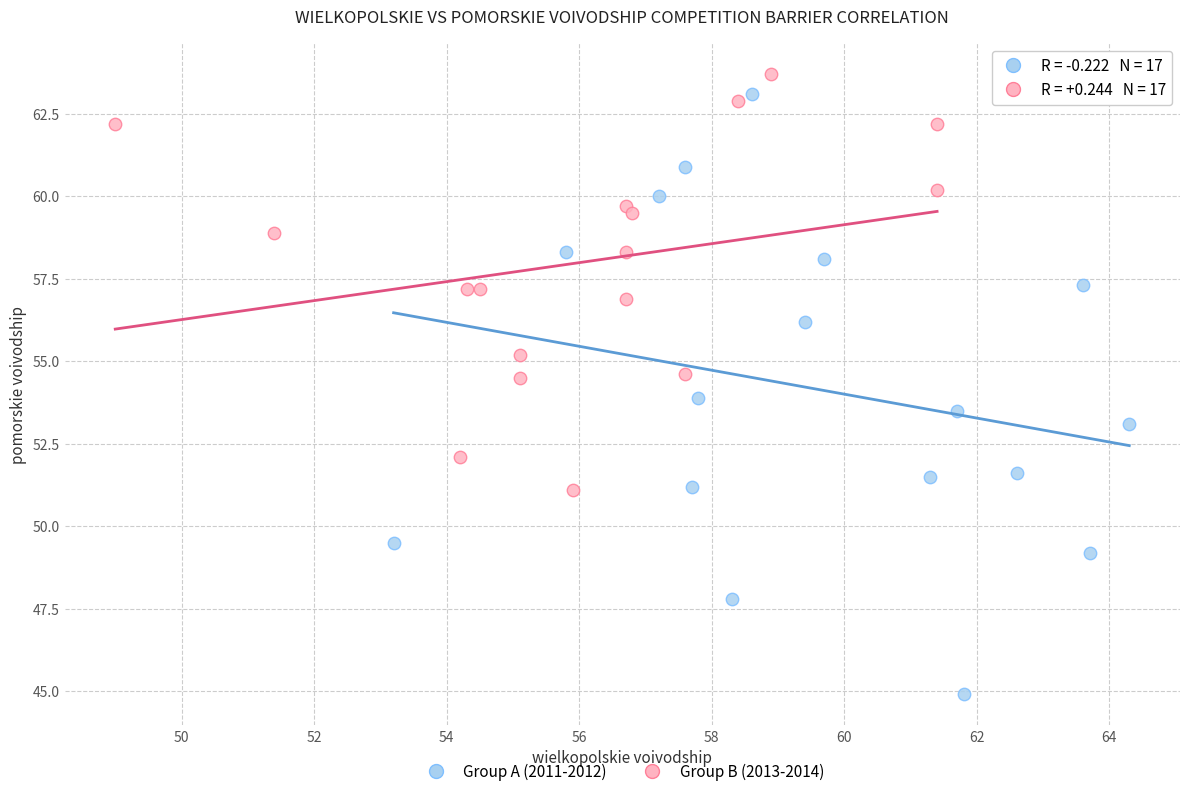

Which series has the largest Y range (max minus min)?

Group A (2011-2012)